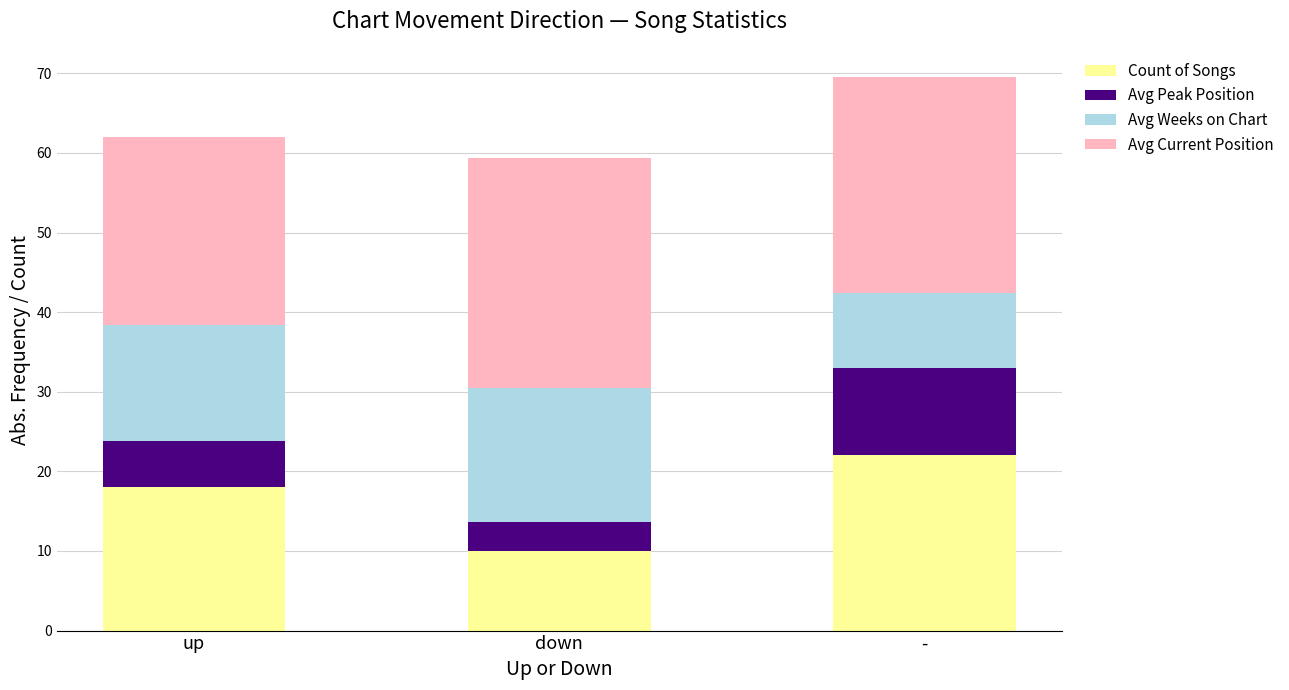

At which category is the sum across all series the highest?

-